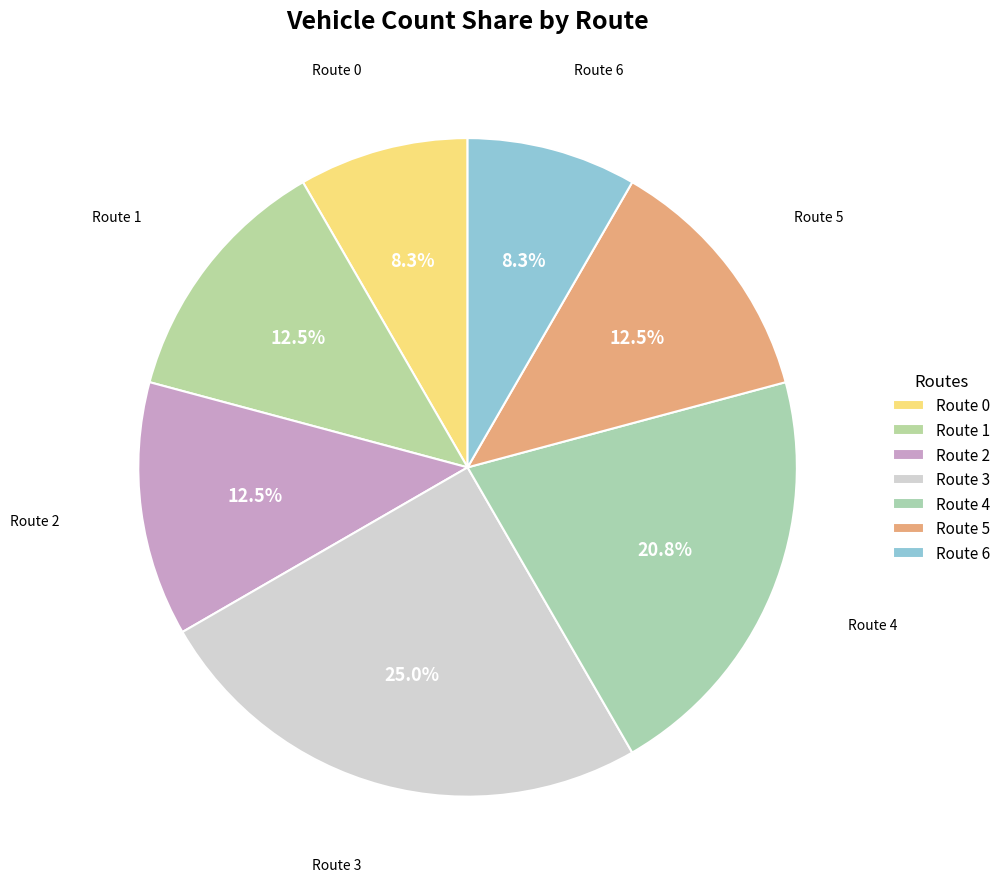

Which slice is the largest?

3